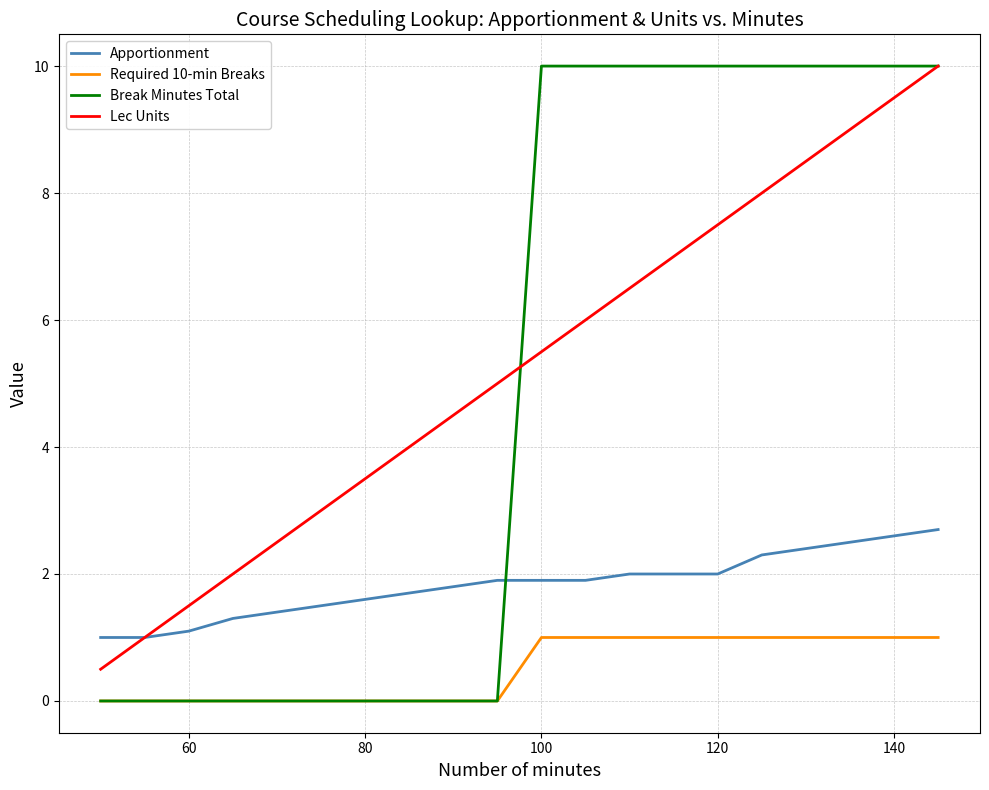

Which series has the widest spread of values?

Break Minutes Total